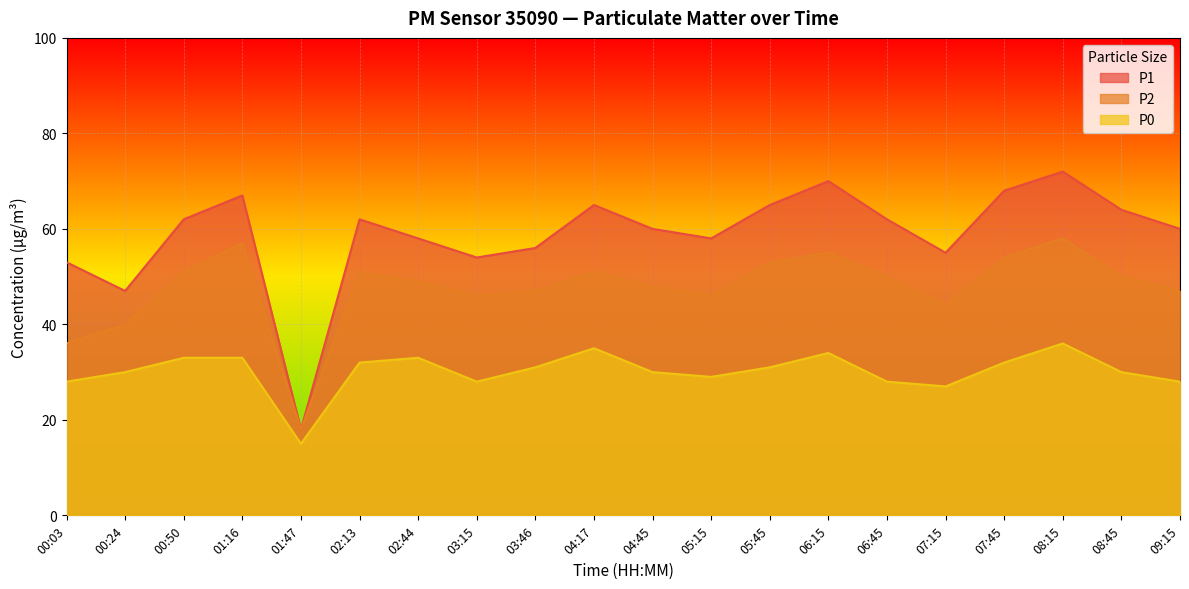

At how many categories does at least one series exceed 62?

7